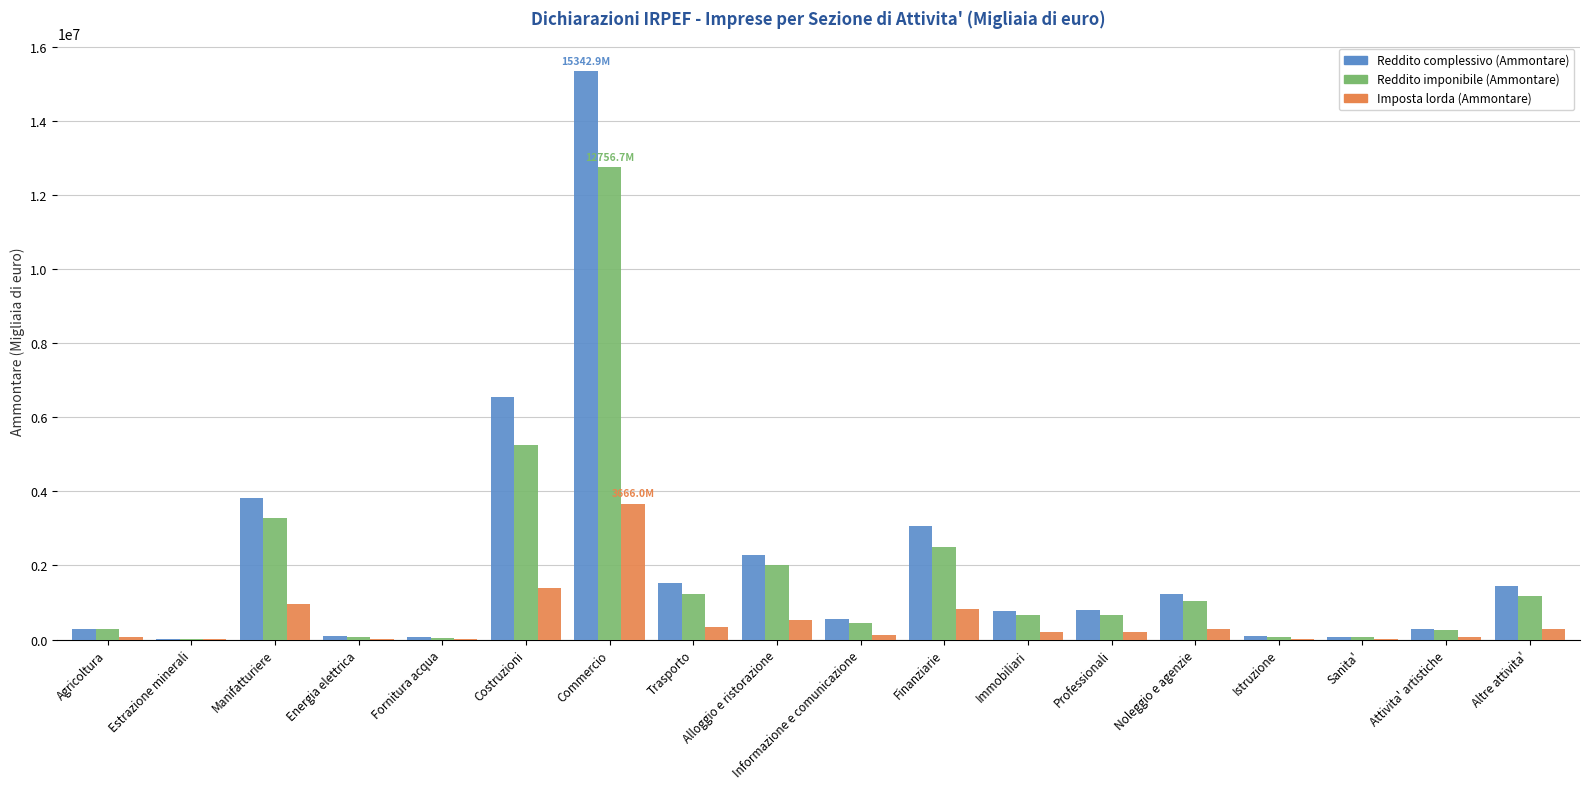

At which category is the sum across all series the highest?

Commercio